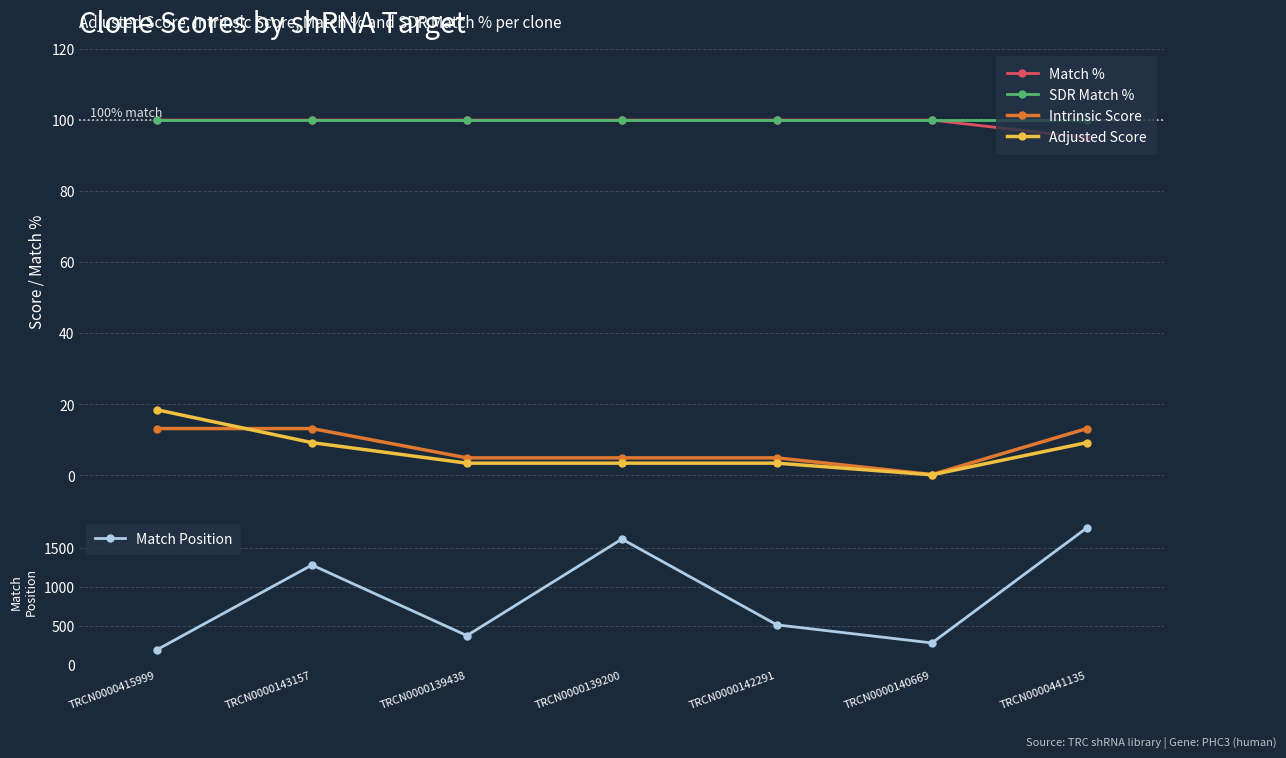

True or false: Match % has more than 2 points higher than both neighbors.

False